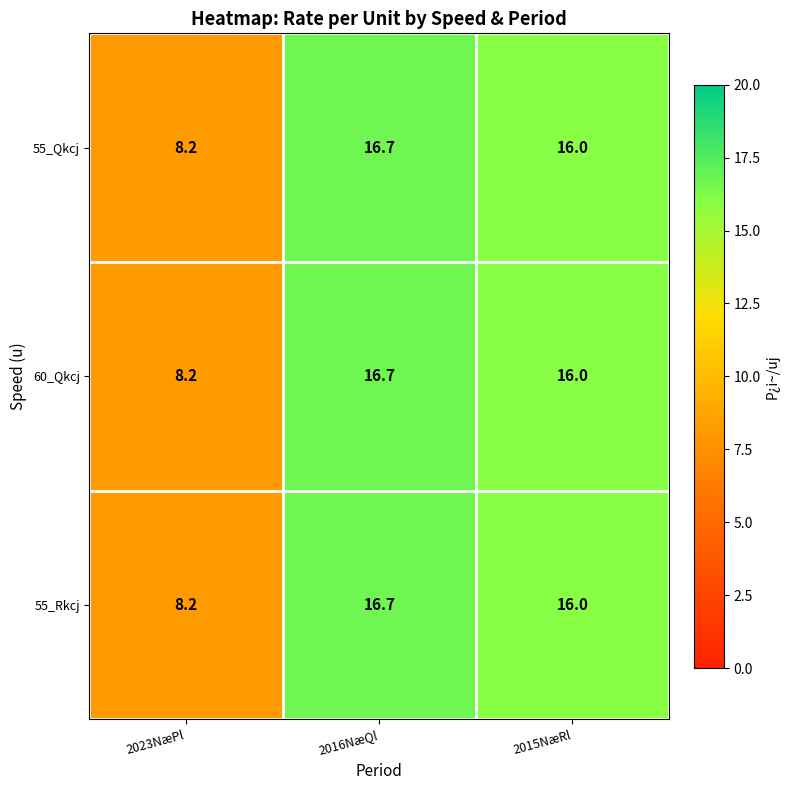

At which category is the sum across all series the highest?

2016NæQl